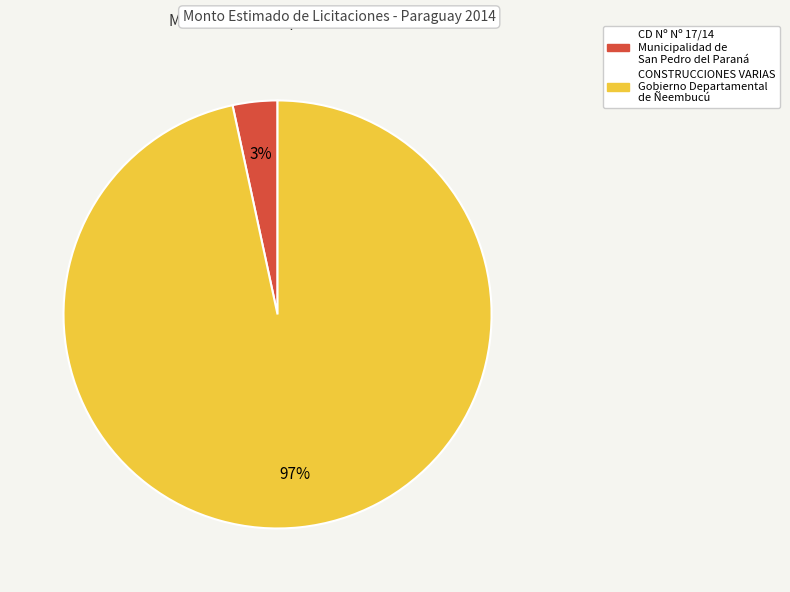

Does any single category account for the majority?

Yes